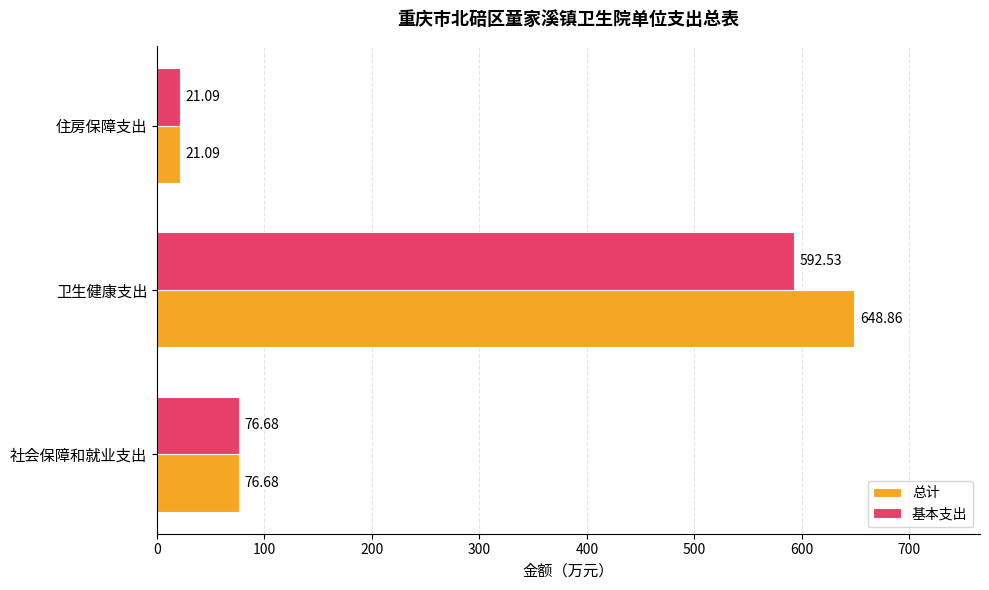

Rank the series by their maximum value, from lowest to highest.

基本支出, 总计